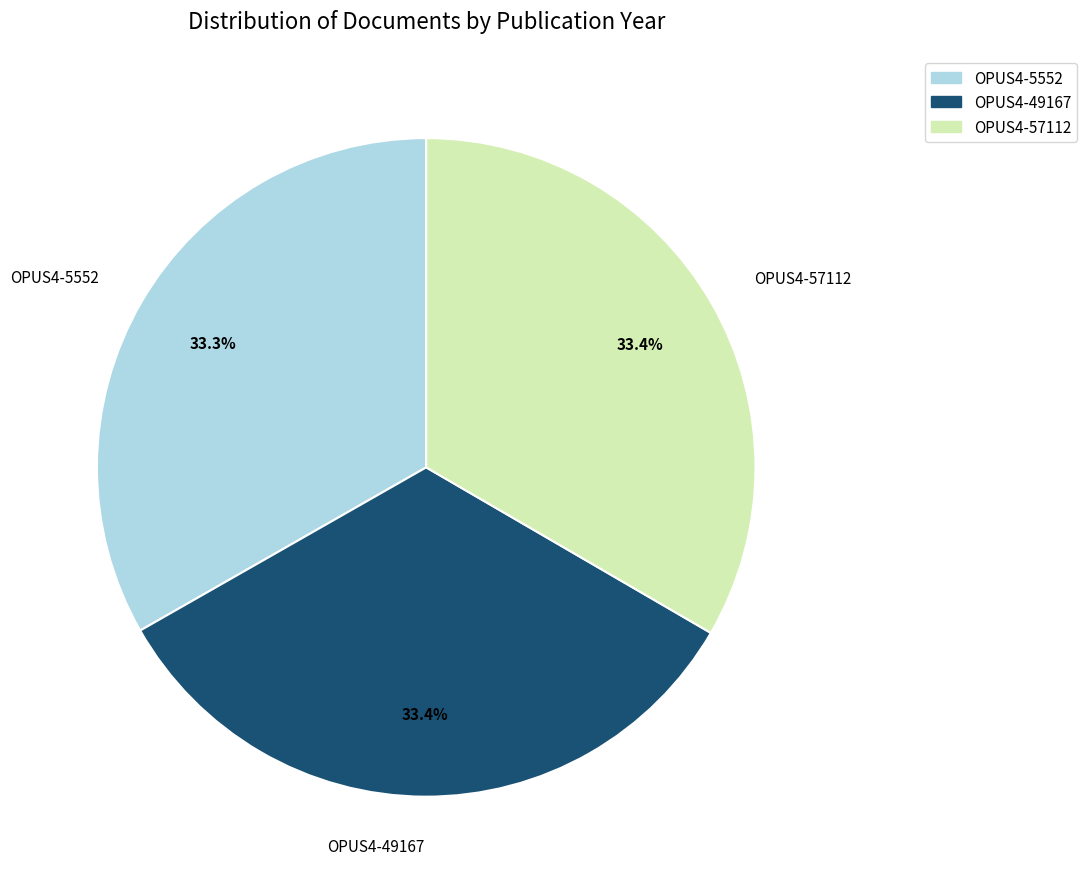

Do OPUS4-5552 and OPUS4-49167 together represent more than half of the pie?

Yes